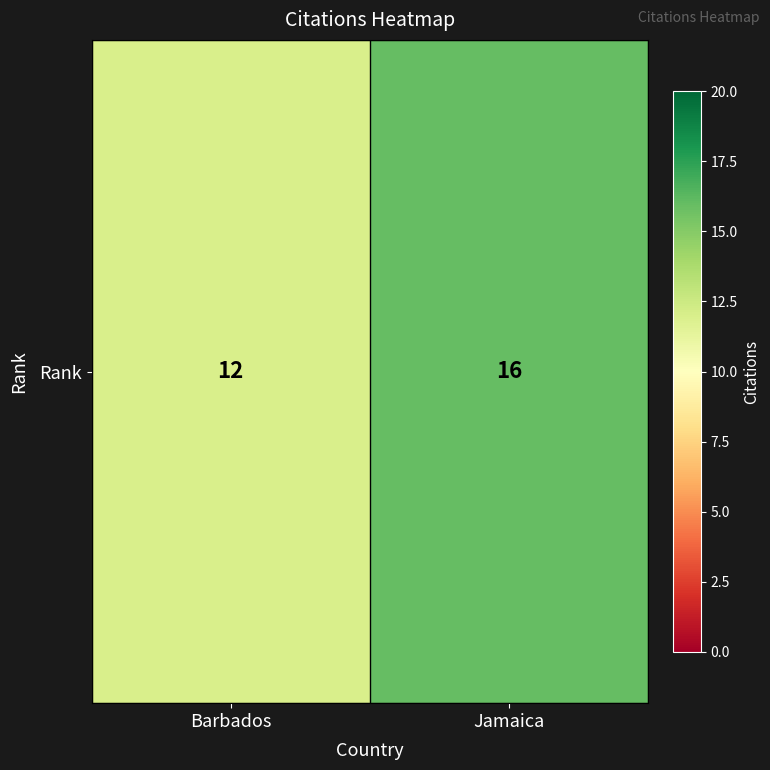

What is the difference between the maximum and minimum values?

4